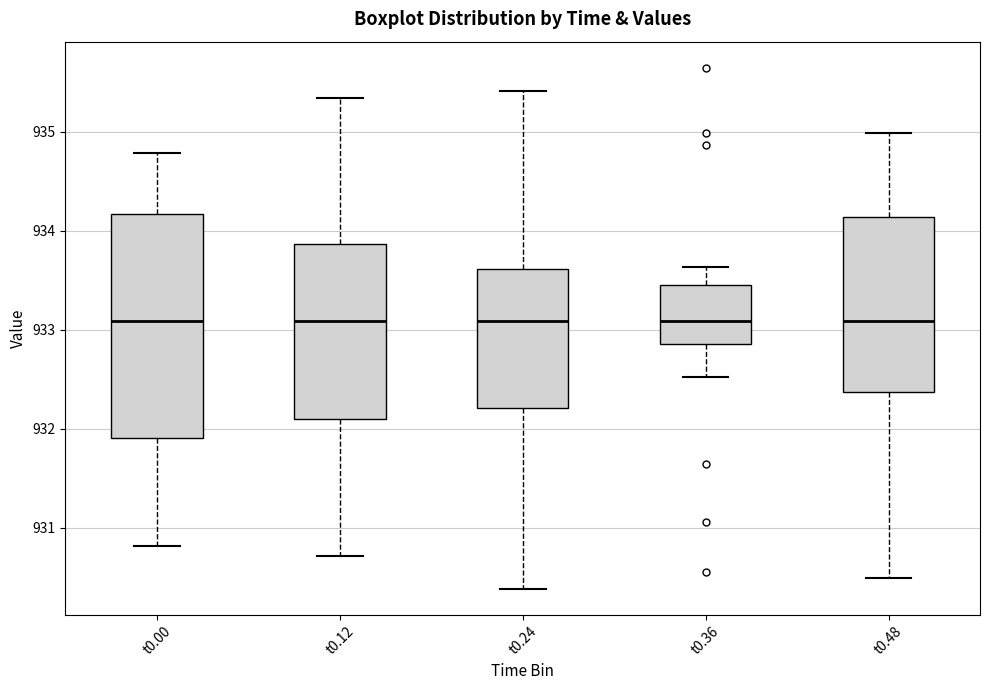

Which box is the tallest, from its lower edge to its upper edge?

t0.00